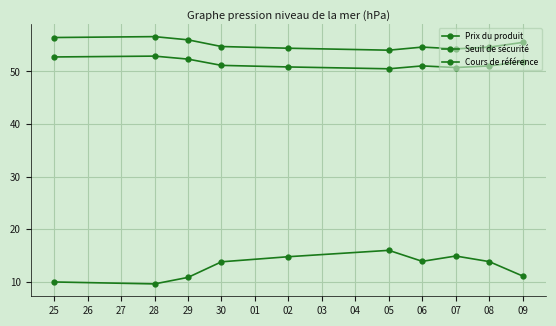

How many lines are shown in the chart?

3